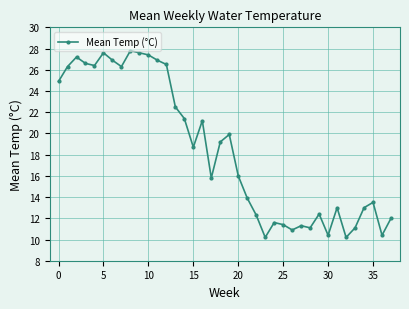

True or false: the data has more than 2 interior local peaks.

True